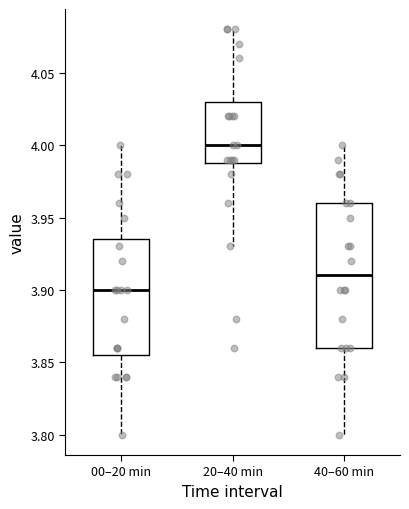

Reading left to right, transcribe this box plot: for each box, give where its median line is, the range the box spans, and where its two whiskers end, as read against the y-axis. The values are not printed on the chart, so give them approximately, as read against the axis.

00–20 min: median 3.900, box 3.855 to 3.935, whiskers 3.800 to 4.000
20–40 min: median 4.000, box 3.990 to 4.030, whiskers 3.930 to 4.080
40–60 min: median 3.910, box 3.860 to 3.960, whiskers 3.800 to 4.000